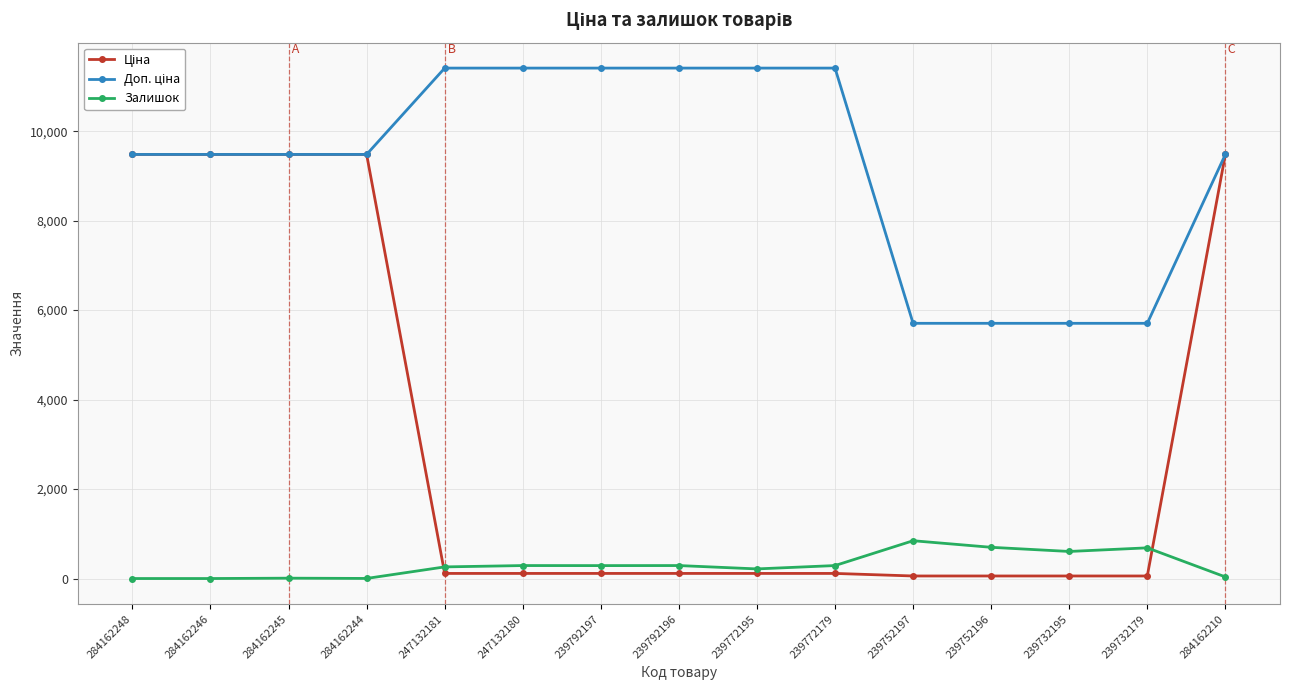

How many categories are shown in the chart?

15